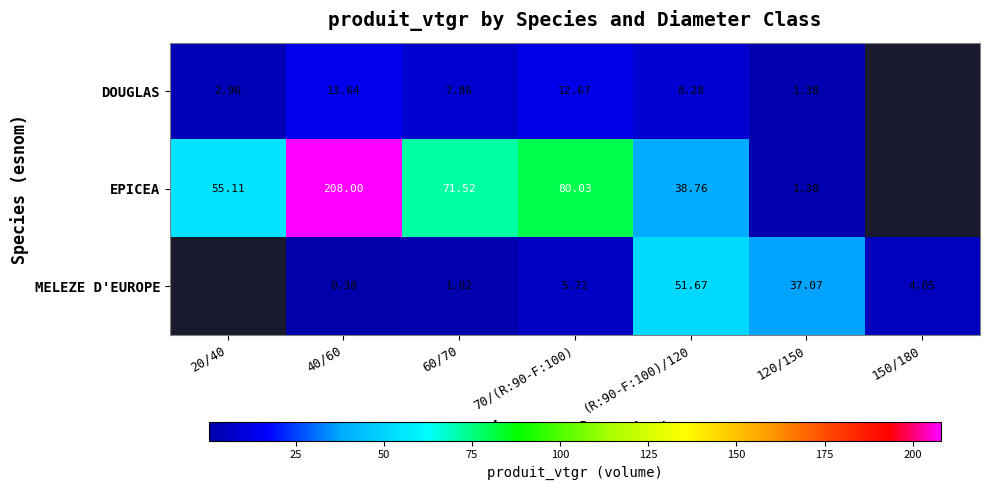

What is the spread (max minus min) of values at (R:90-F:100)/120?

43.4